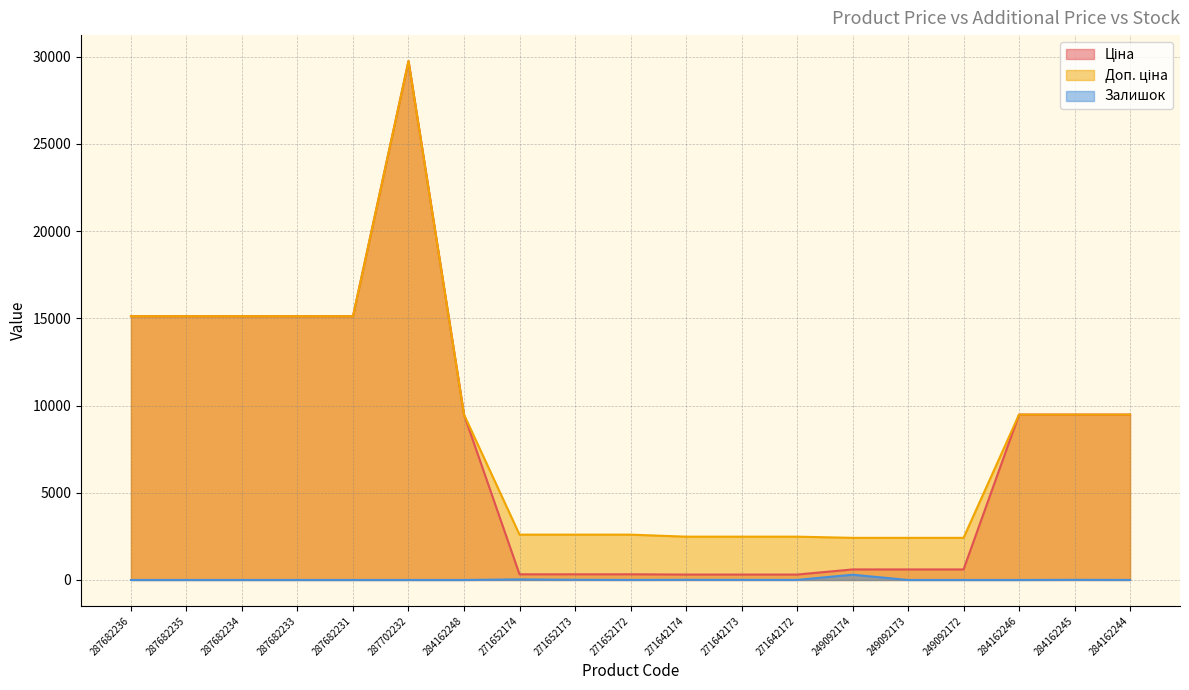

What is the difference between the highest and lowest values at 287682236?

15120.0